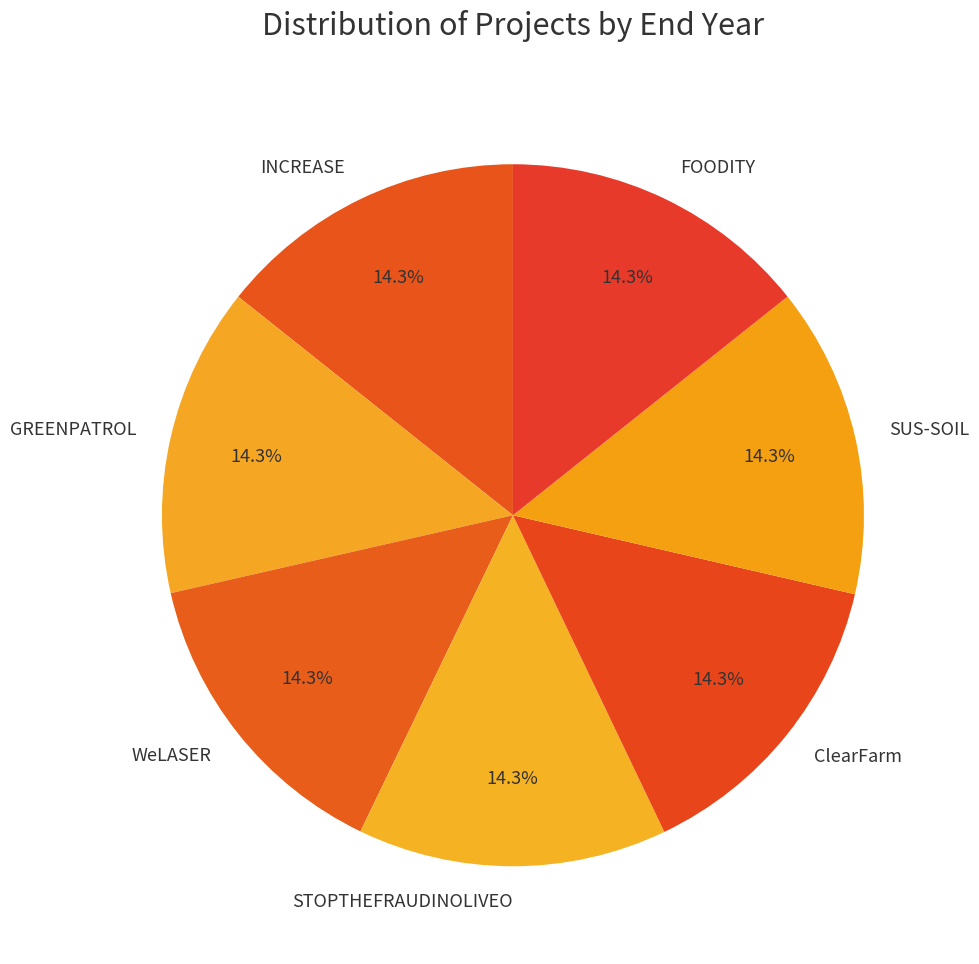

How many segments does this pie chart have?

7